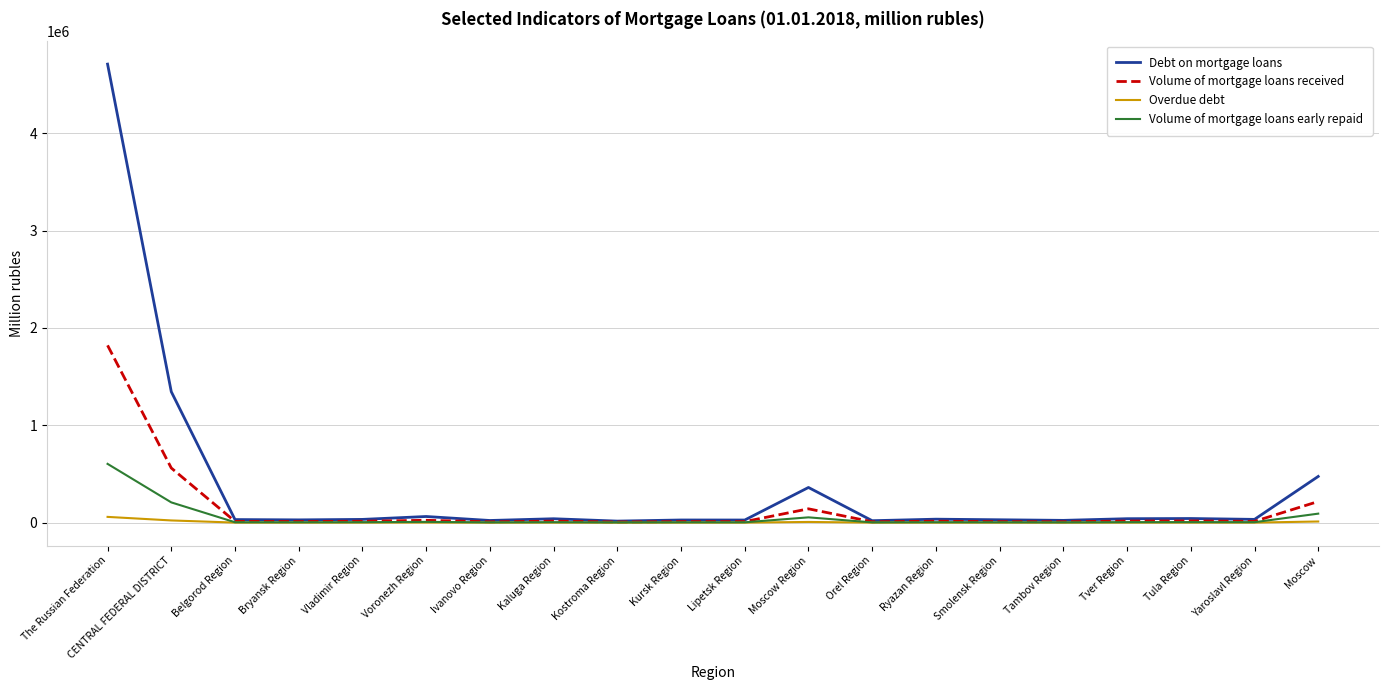

What is the greatest value displayed?

4710428